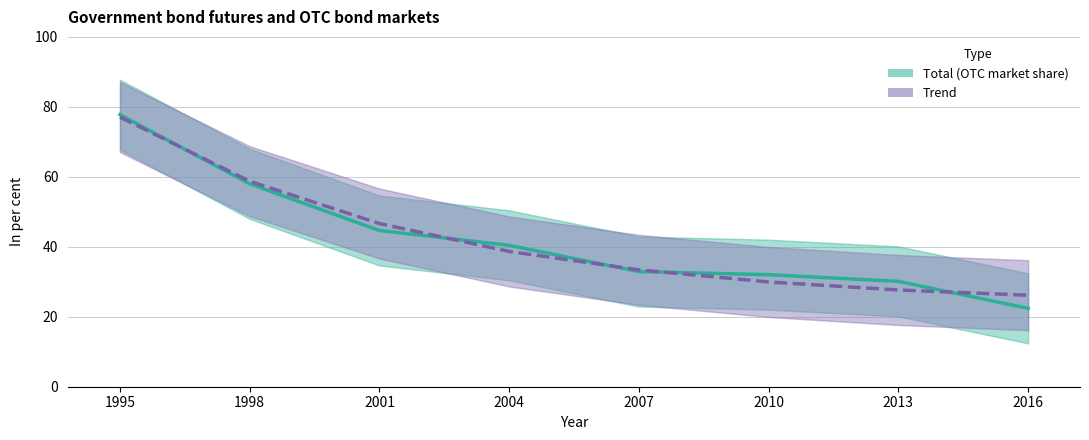

What are all the series names shown in the legend?

Total, Trend